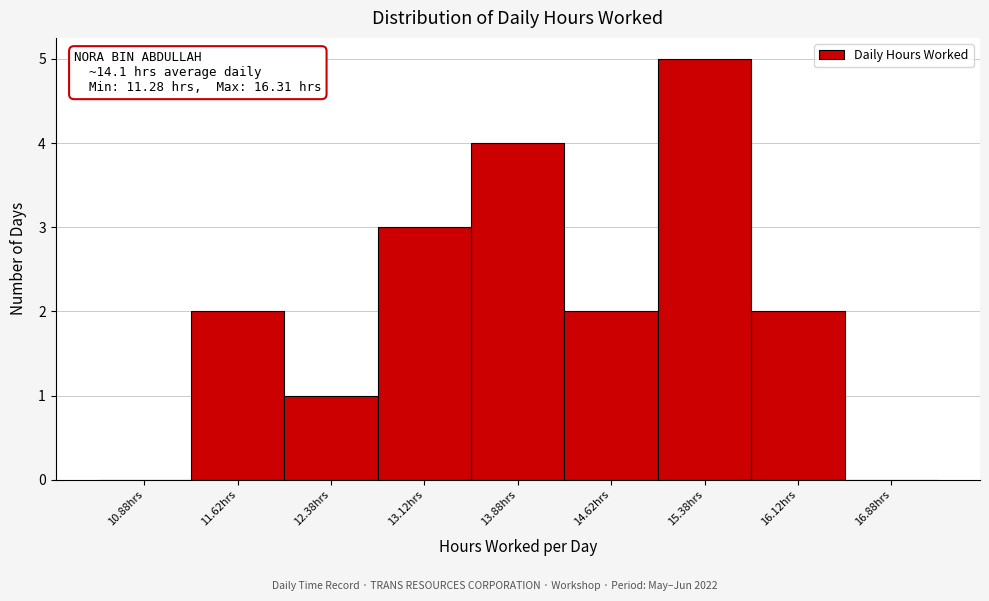

Which range on the x-axis has the tallest bar?

15.00 to 15.75